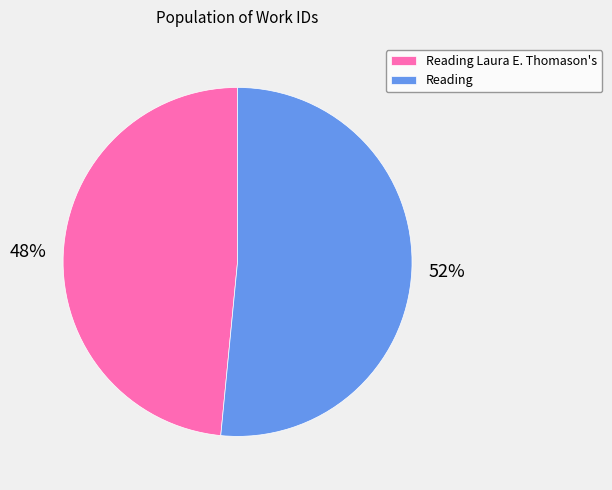

Count the number of slices in the pie.

2